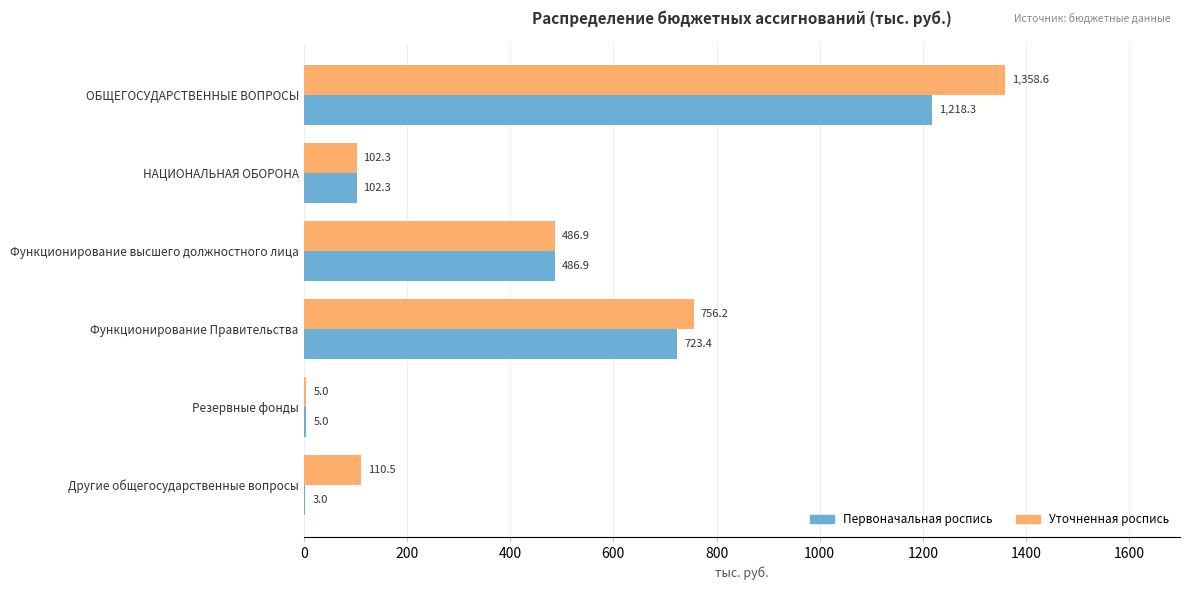

Which category has the highest value in the Первоначальная роспись series?

ОБЩЕГОСУДАРСТВЕННЫЕ ВОПРОСЫ